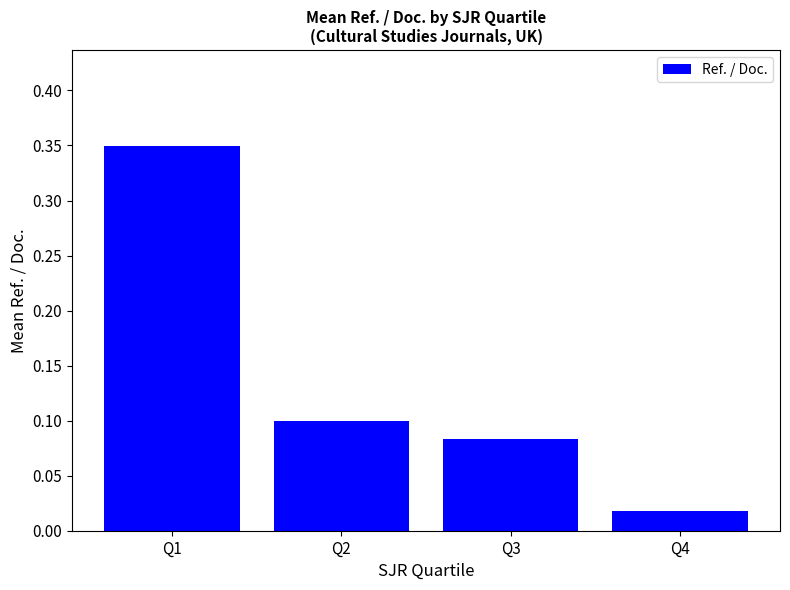

List the labels in order of value, smallest first.

Q4, Q3, Q2, Q1